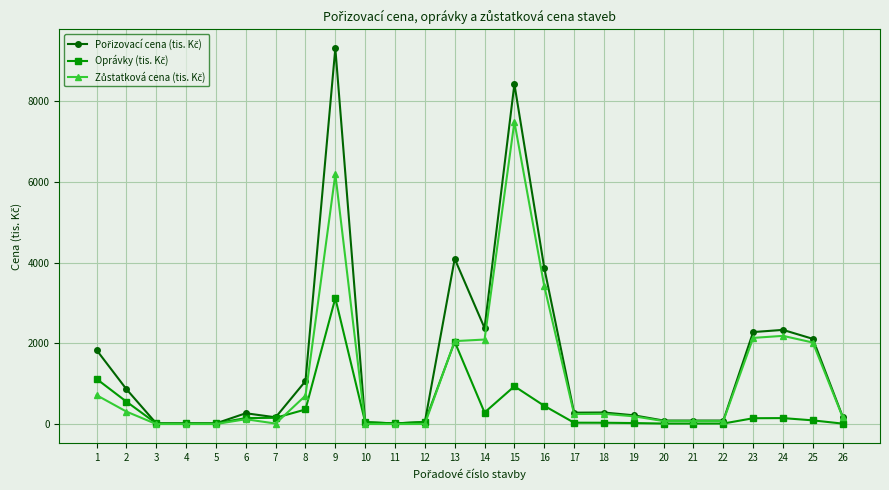

What is the total value across all series at 2?

1730.8